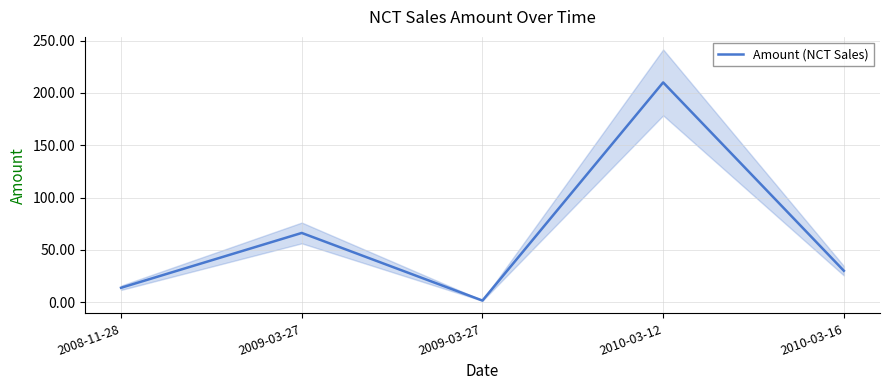

What is the minimum value shown in the chart?

1.5